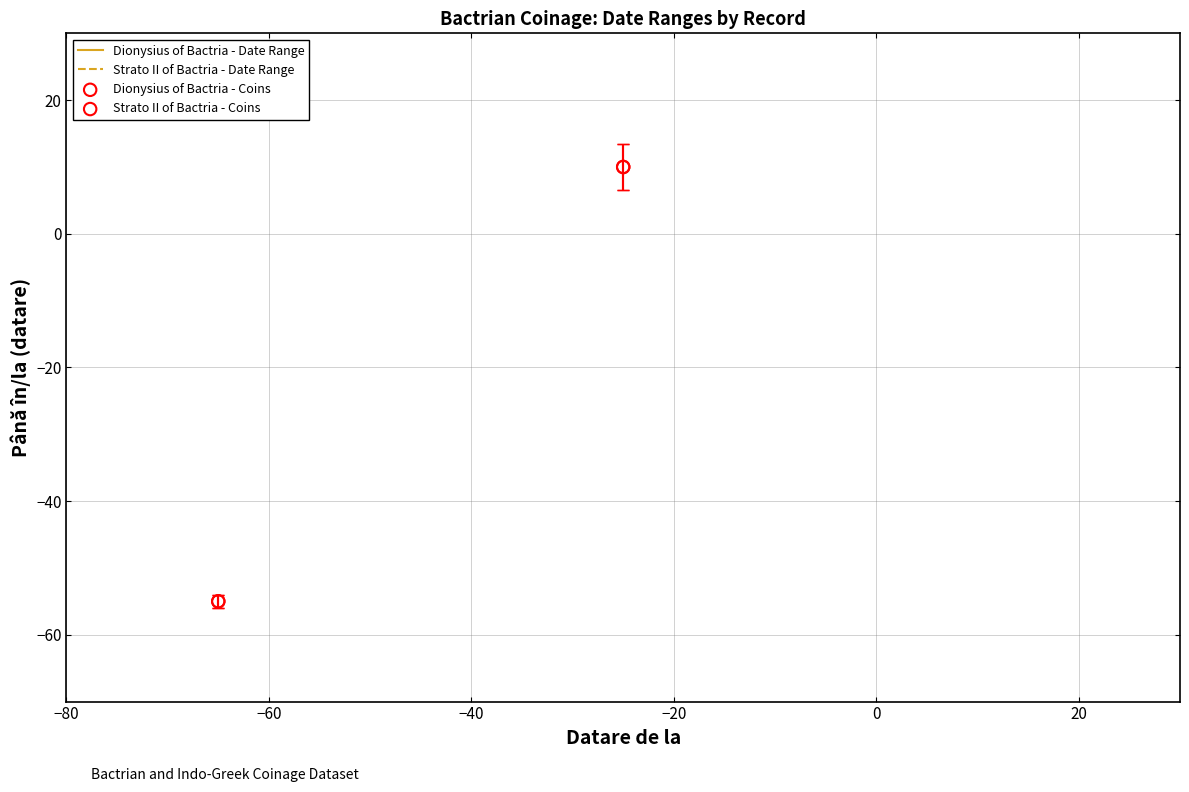

Which series contains the lowest Y value?

Dionysius of Bactria - Coins